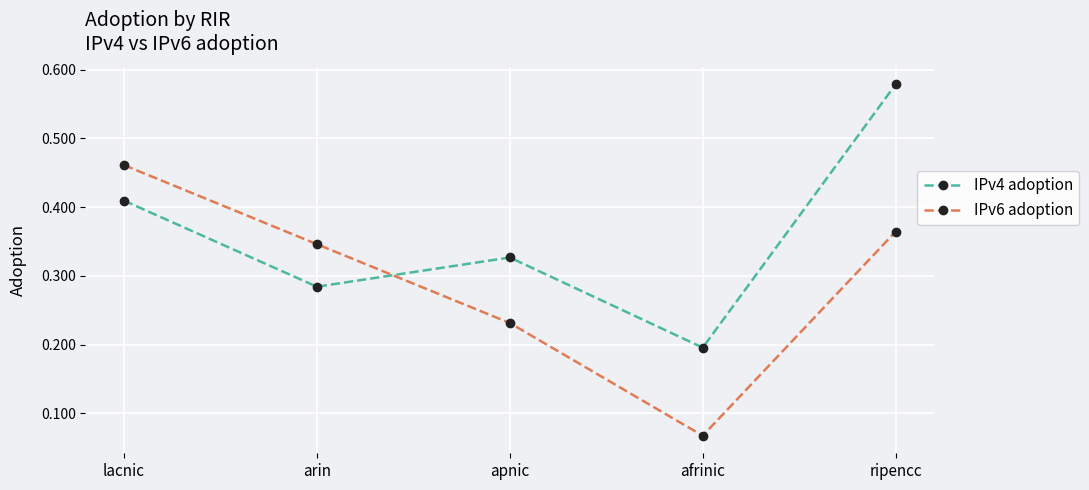

Is it true that IPv4 adoption equals 0.2 at afrinic?

True